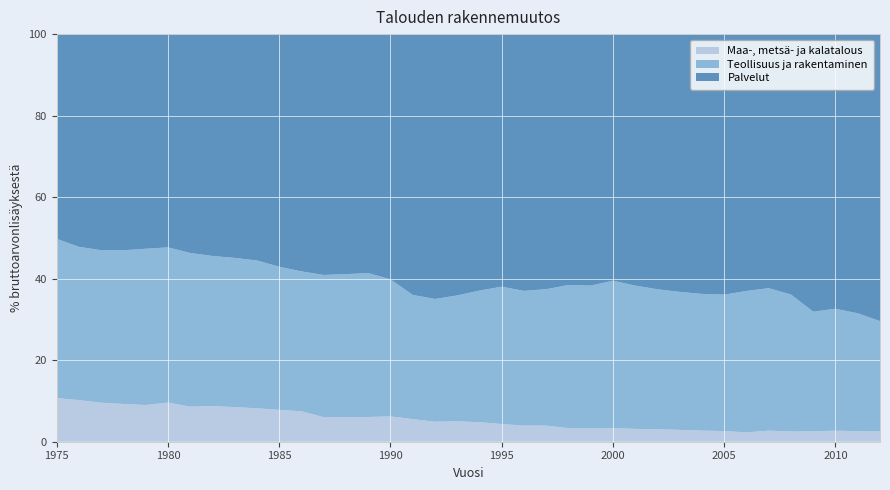

Reading right to left, transcribe all the data shown in this chart.

Maa-, metsä- ja kalatalous: 2.5	2.6	2.7	2.6	2.5	2.7	2.3	2.6	2.7	2.9	3.0	3.1	3.4	3.3	3.3	3.9	4.0	4.3	4.8	5.0	4.9	5.5	6.2	6.1	6.1	6.0	7.5	7.8	8.2	8.5	8.7	8.6	9.6	9.0	9.3	9.6	10.2	10.7
Teollisuus ja rakentaminen: 27.1	28.9	29.9	29.3	33.6	35.0	34.7	33.5	33.5	33.8	34.3	35.2	36.1	35.0	35.1	33.5	33.0	33.7	32.3	30.9	30.1	30.5	33.6	35.3	35.1	34.9	34.3	35.1	36.3	36.6	36.8	37.7	38.1	38.3	37.7	37.4	37.6	39.1
Palvelut: 70.4	68.5	67.4	68.1	63.9	62.3	63.0	63.9	63.7	63.2	62.6	61.7	60.5	61.7	61.5	62.6	63.0	62.0	62.9	64.1	65.0	64.0	60.2	58.6	58.9	59.1	58.2	57.1	55.5	54.9	54.4	53.7	52.3	52.7	53.0	53.0	52.2	50.2